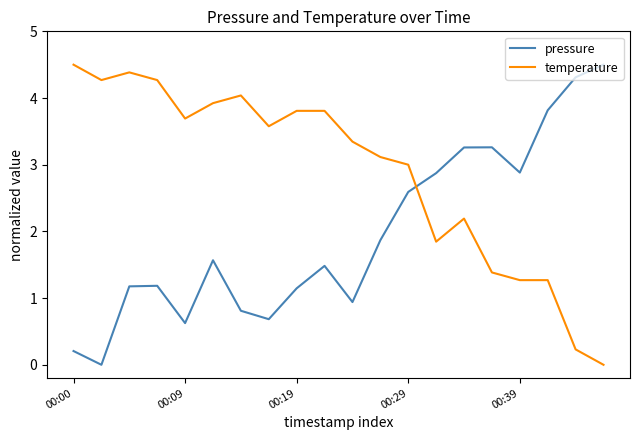

Reading left to right, extract all data points from this chart.

pressure: 0.2	0.0	1.2	1.2	0.6	1.6	0.8	0.7	1.1	1.5	0.9	1.9	2.6	2.9	3.3	3.3	2.9	3.8	4.3	4.5
temperature: 4.5	4.3	4.4	4.3	3.7	3.9	4.0	3.6	3.8	3.8	3.3	3.1	3.0	1.8	2.2	1.4	1.3	1.3	0.2	0.0